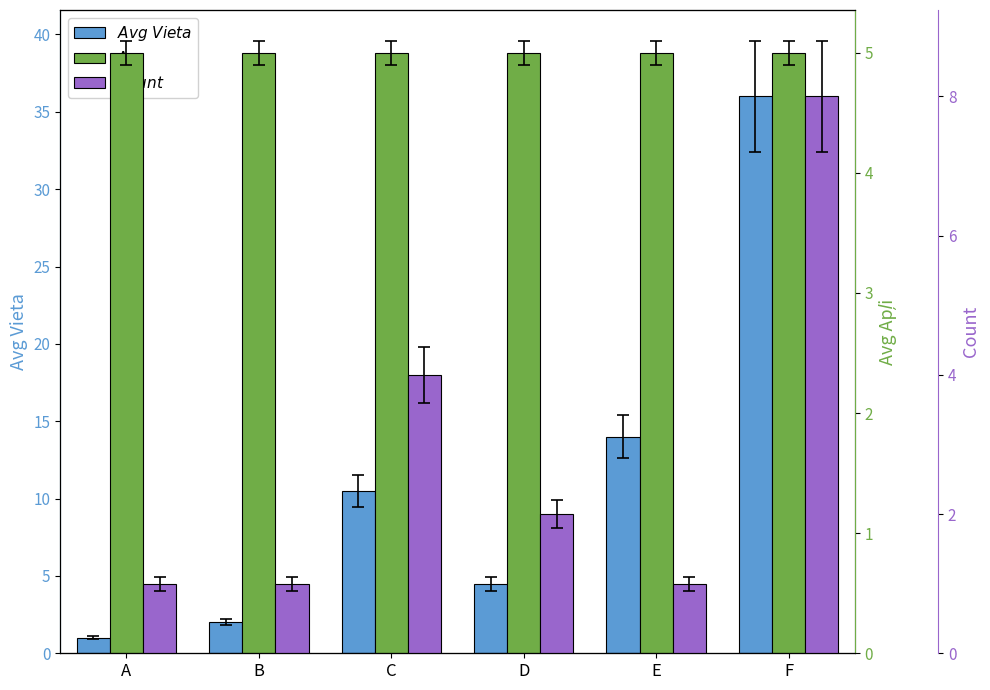

What is the minimum value shown in the chart?

1.0